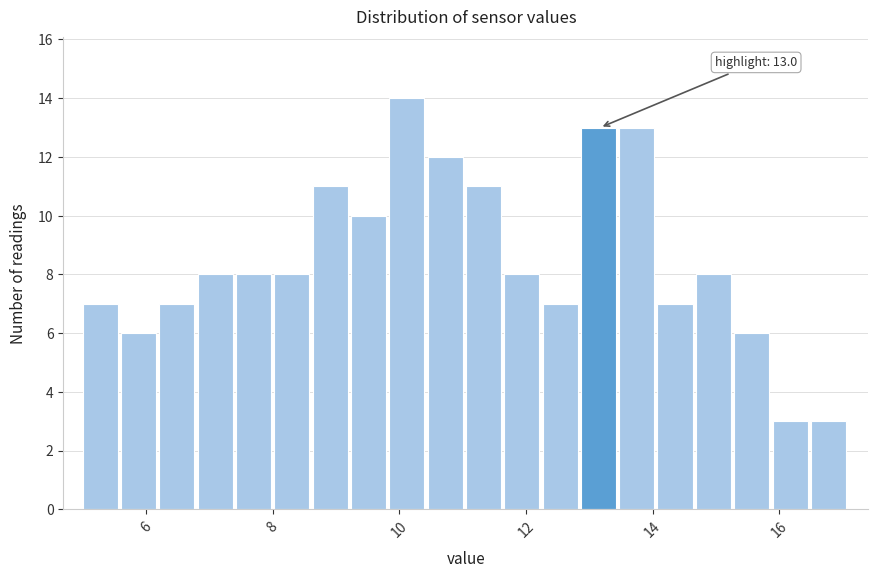

Around what value on the x-axis is the tallest bar? Give the approximate position of its centre, as read against the axis.

10.2